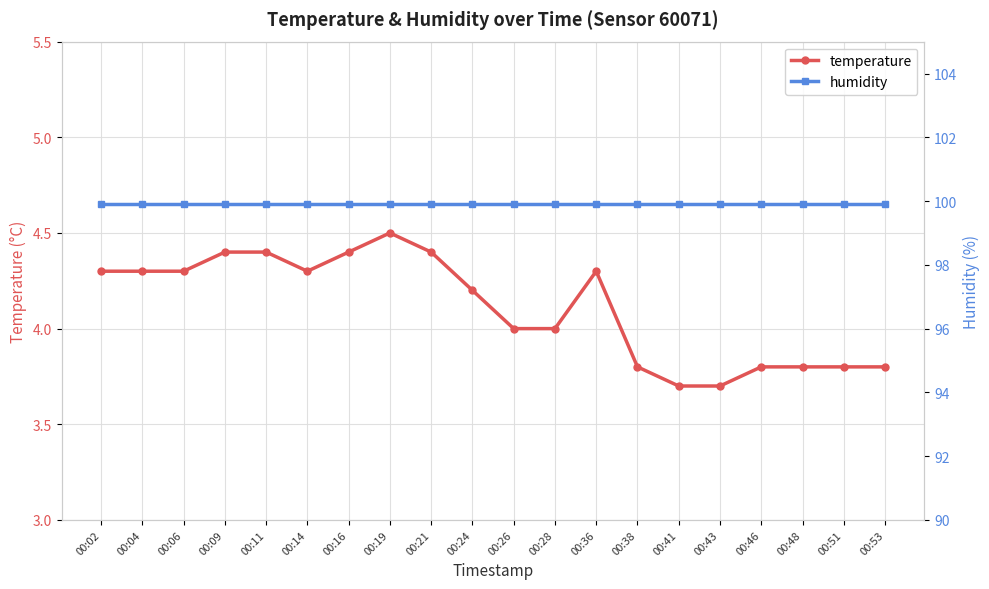

At which category does the chart reach its minimum across all series?

00:41